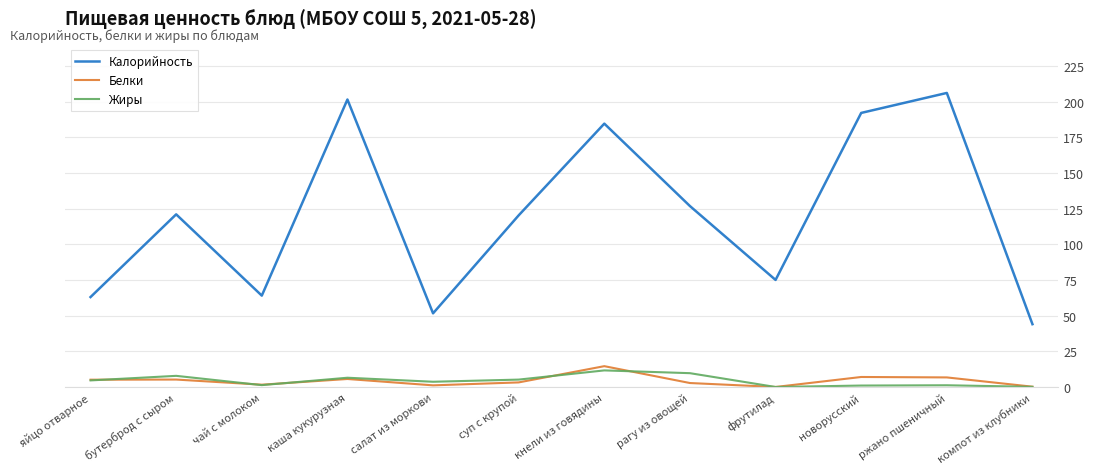

The Калорийность series shows 126.8 at рагу из овощей. True or false?

True